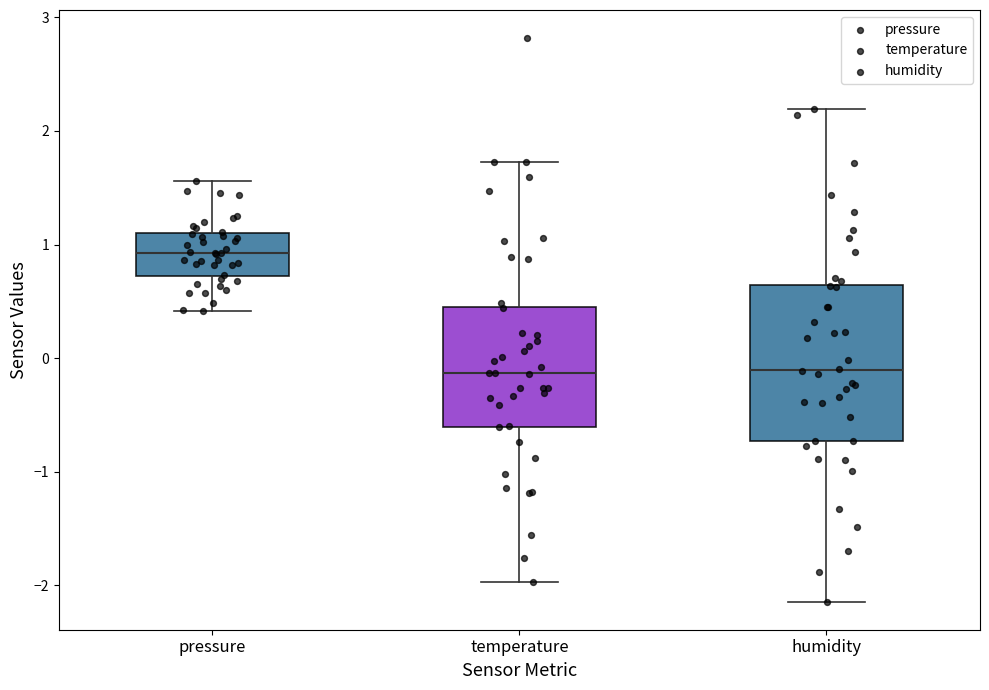

Reading left to right, transcribe this box plot: for each box, give where its median line is, the range the box spans, and where its two whiskers end, as read against the y-axis. The values are not printed on the chart, so give them approximately, as read against the axis.

pressure: median 0.9, box 0.7 to 1.1, whiskers 0.4 to 1.6
temperature: median -0.1, box -0.6 to 0.5, whiskers -2.0 to 1.7
humidity: median -0.1, box -0.7 to 0.6, whiskers -2.1 to 2.2